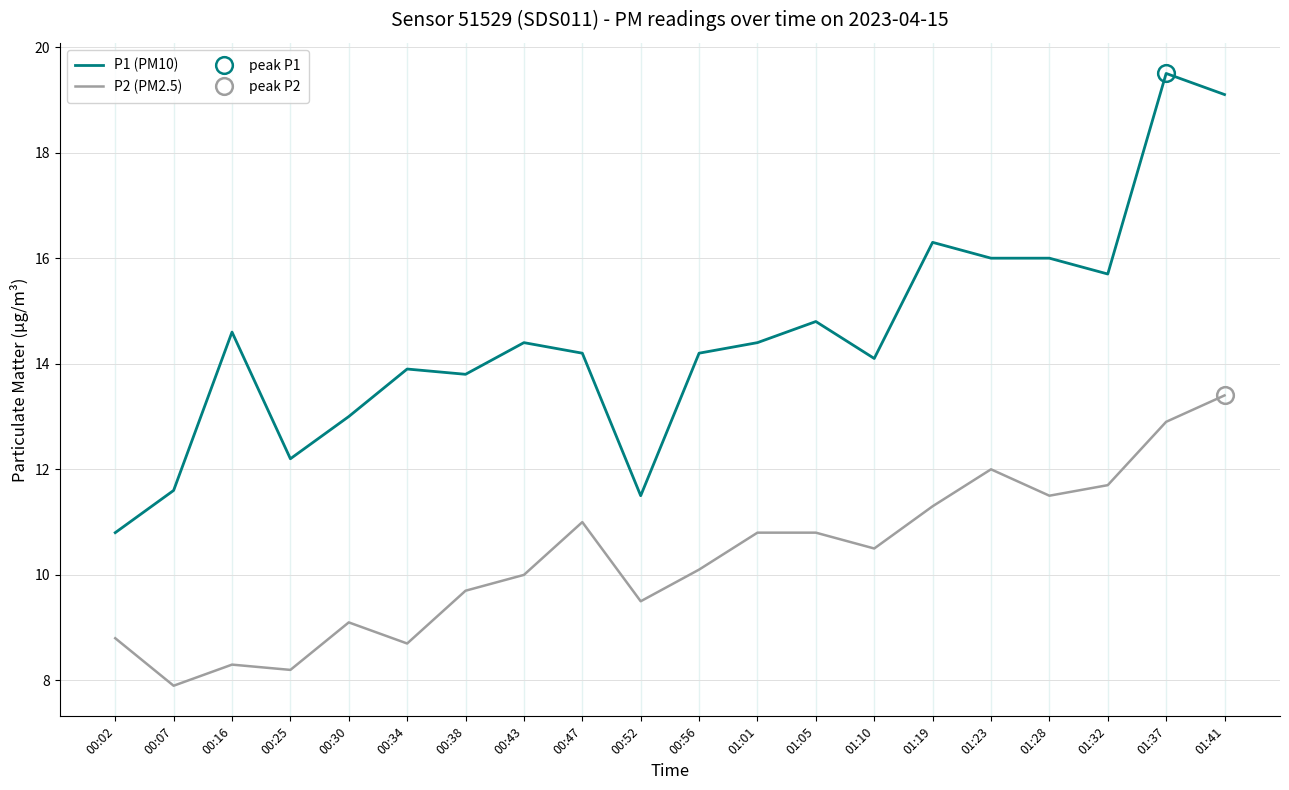

The value of P1 (PM10) at 00:43 is 4.9. True or false?

False